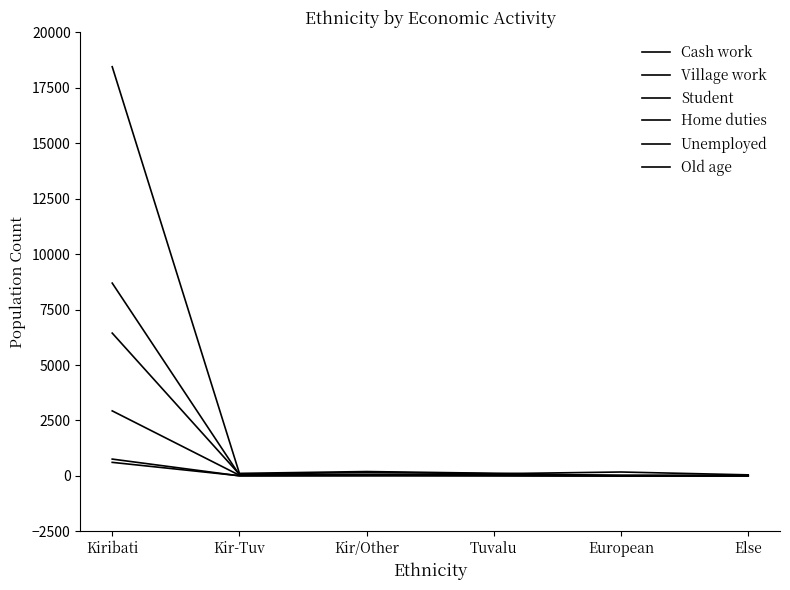

Does the chart display data point markers on the line(s)?

No